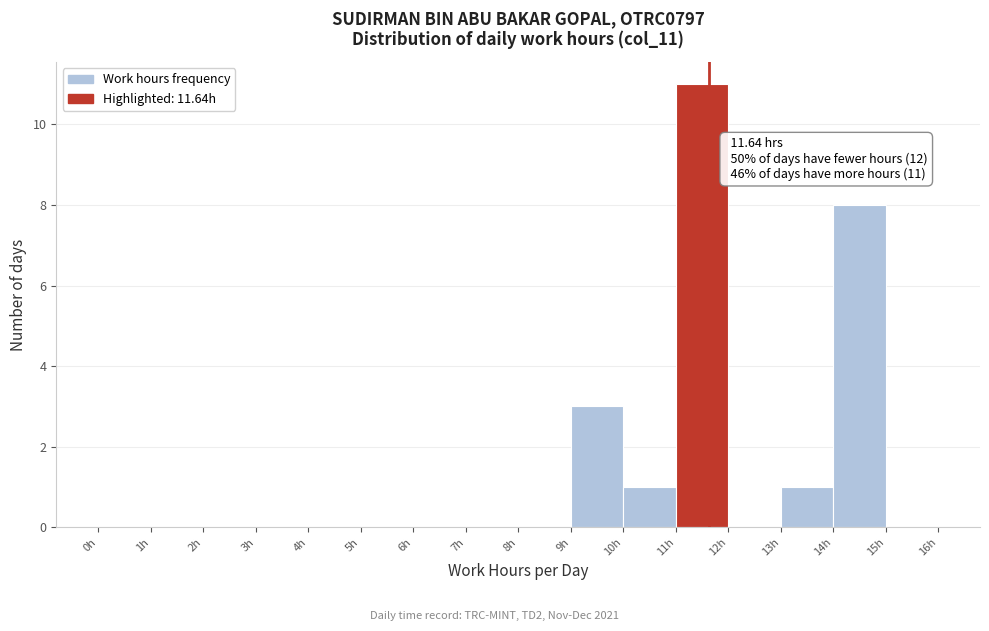

Which range on the x-axis has the tallest bar?

11 to 12